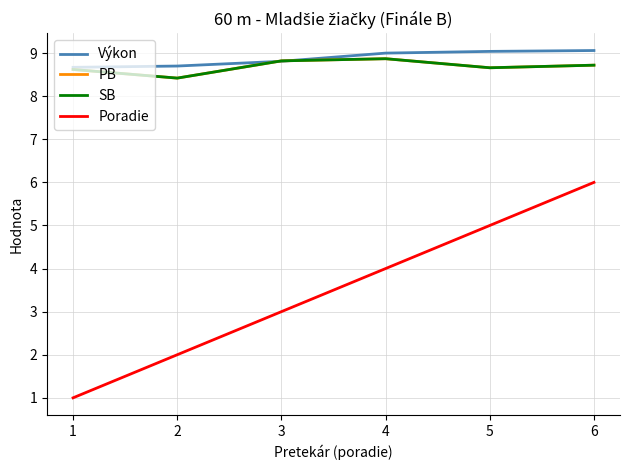

Does the chart have visible grid lines?

Yes